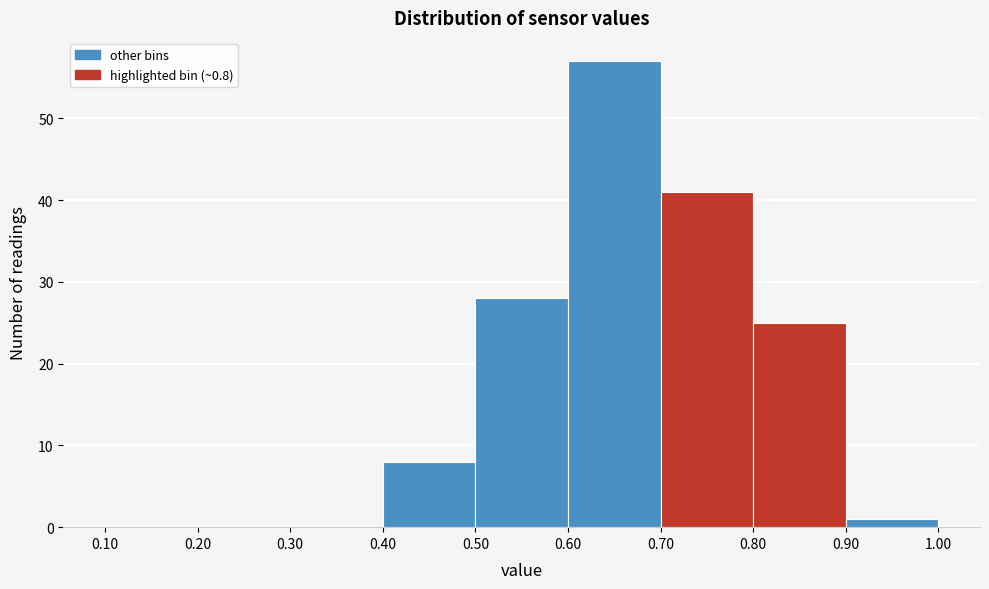

Which range on the x-axis has the tallest bar?

0.60 to 0.70